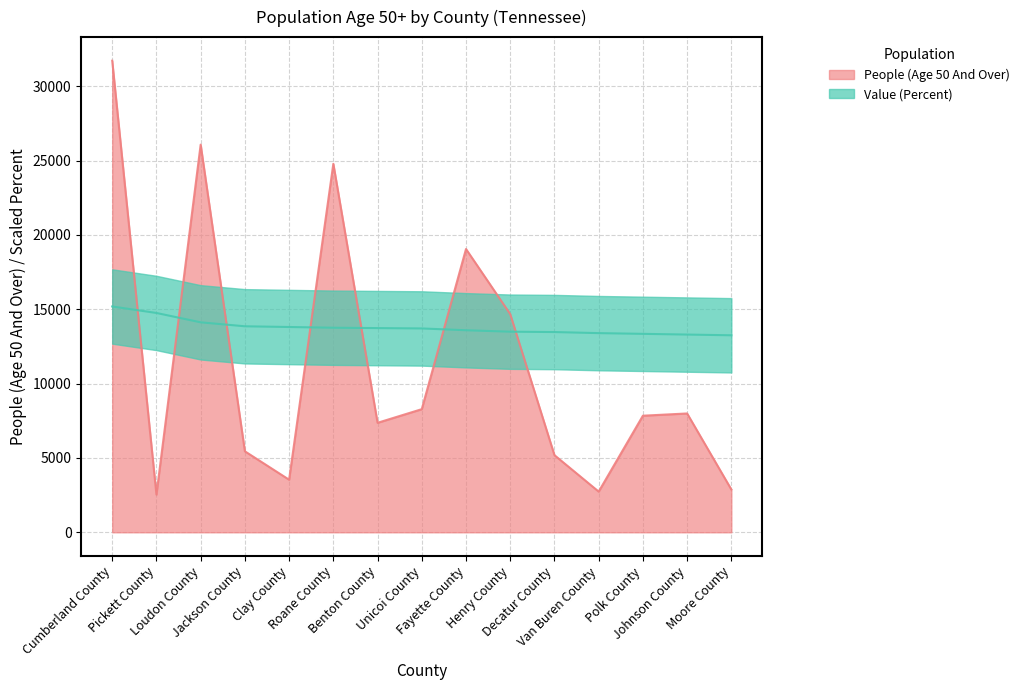

What position from the left is Fayette County?

9